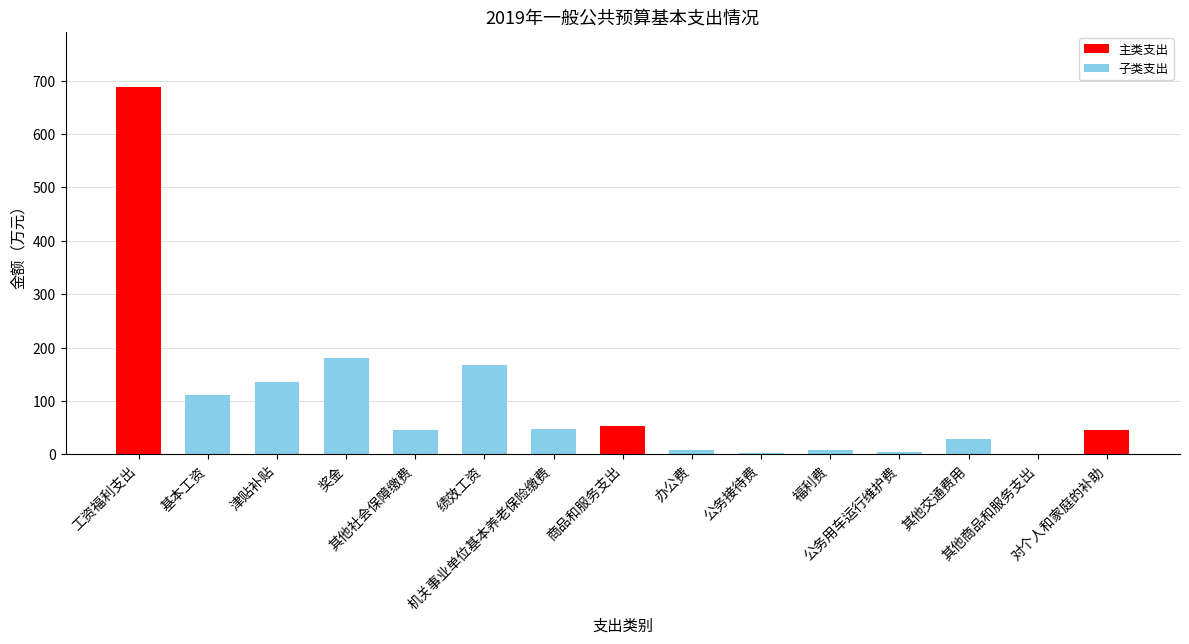

At which label is the value closest to 344?

奖金